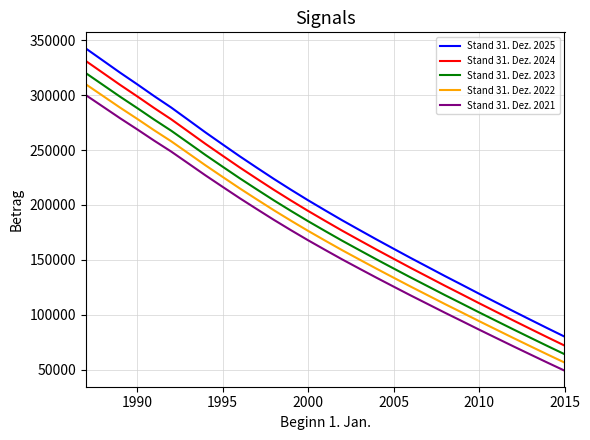

Which series has the largest range (max minus min)?

Stand 31. Dez. 2025